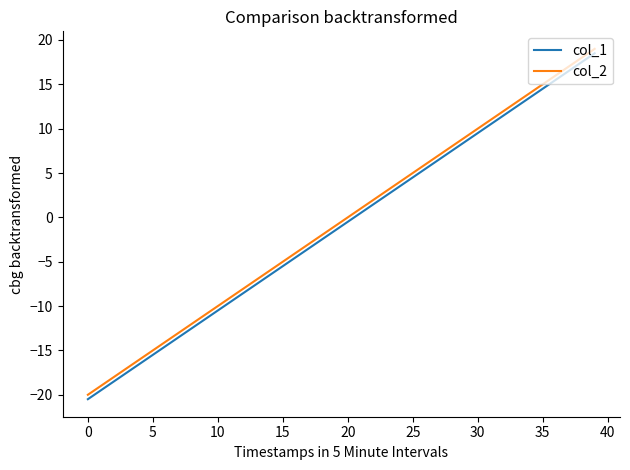

True or false: col_1 has more than 2 interior local peaks.

False